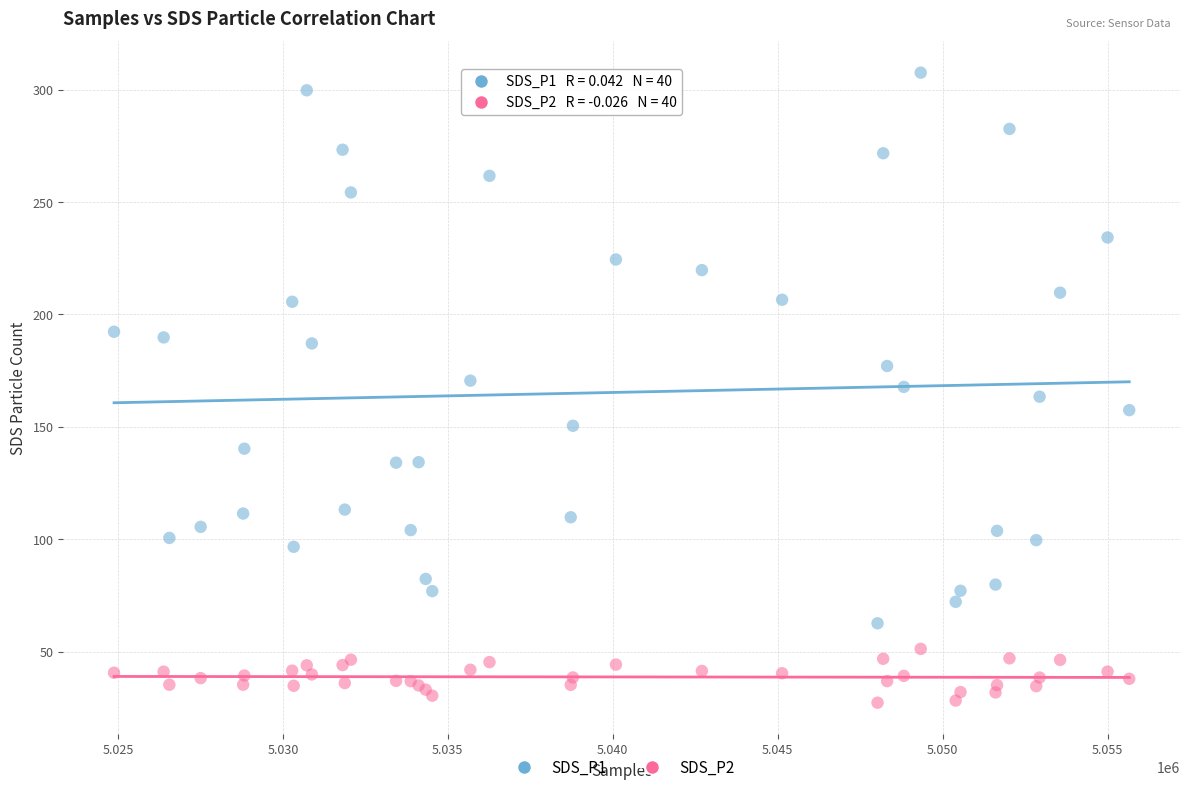

Which series has the widest spread of Y values?

SDS_P1